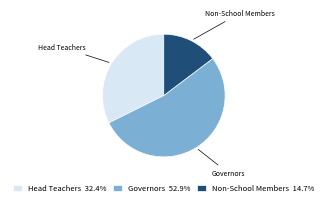

The Non-School Members slice represents 26% of the pie. True or false?

False